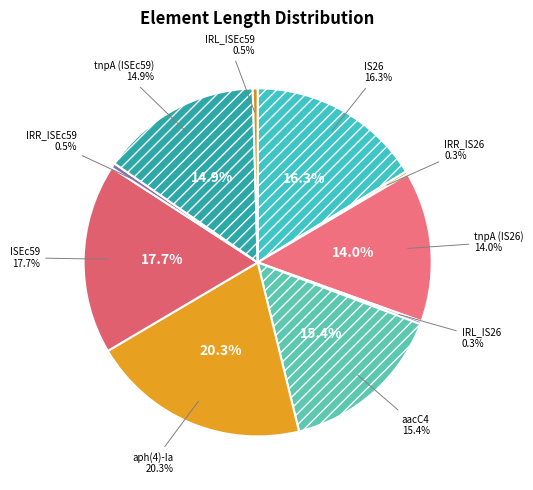

Does tnpA (ISEc59) represent more than half of the total?

No